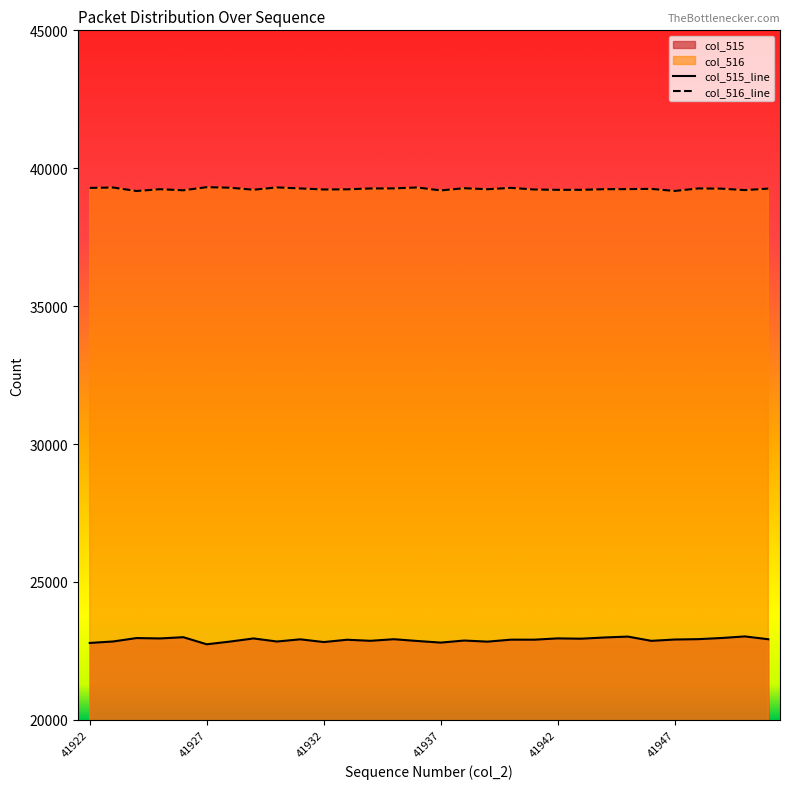

At how many categories does at least one series exceed 30207?

30